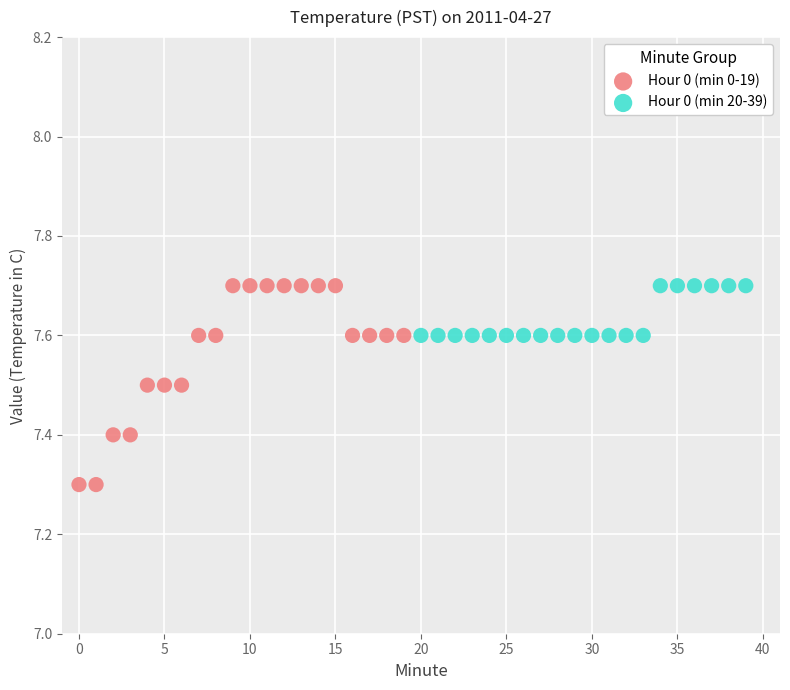

Which series reaches the minimum Y coordinate?

Hour 0 (min 0-19)